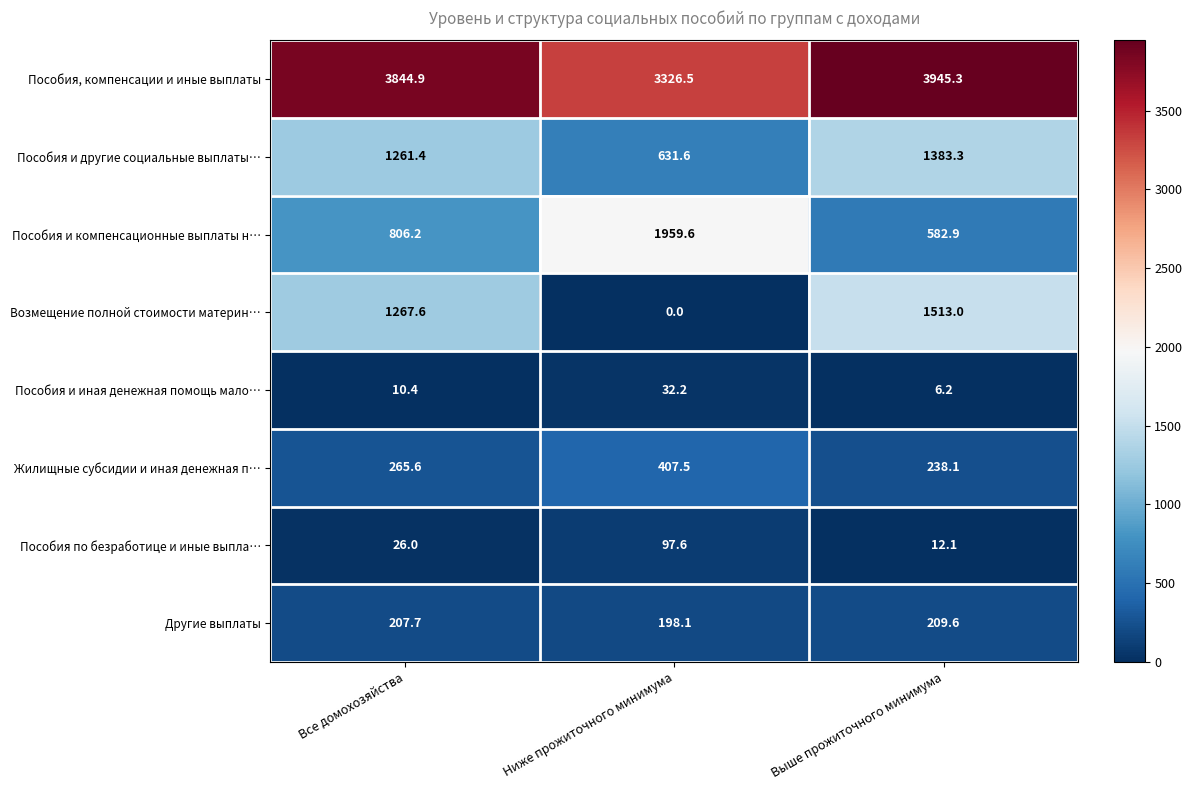

How many values in the Жилищные субсидии и иная денежная п… series are below 265?

1